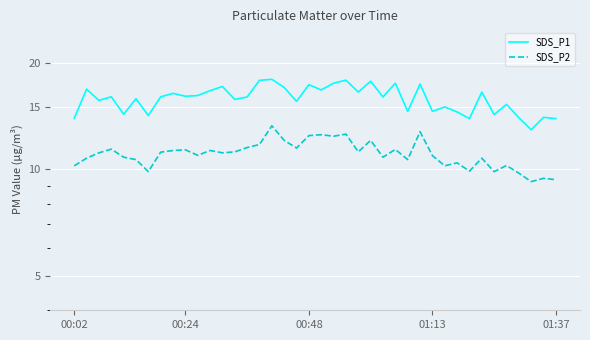

The value of SDS_P2 at 01:13 is 7.6. True or false?

False